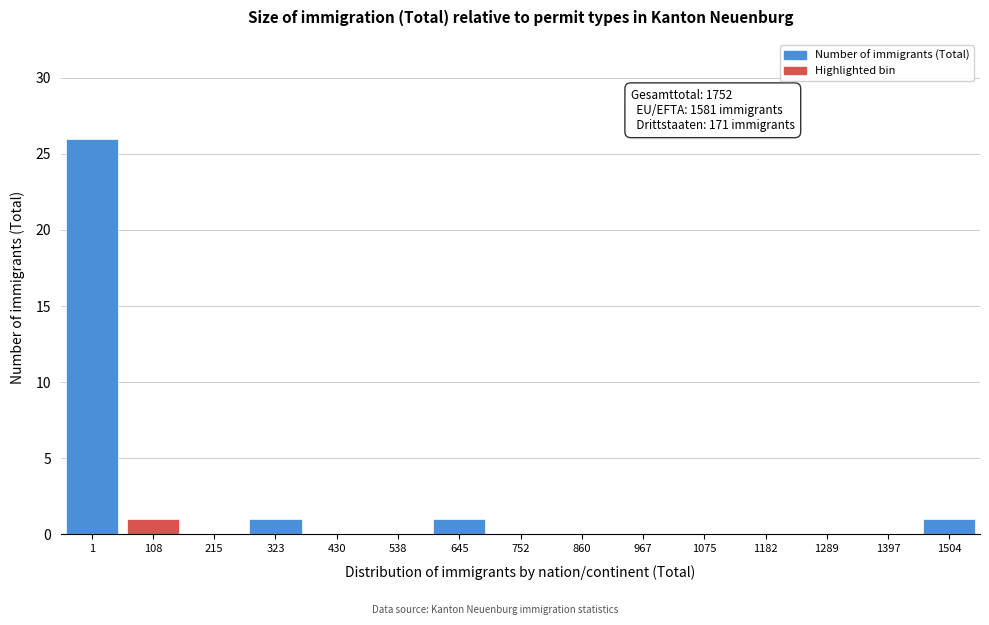

Reading left to right, list all the values displayed in this chart.

1=26	108=1	215=0	323=1	430=0	538=0	645=1	752=0	860=0	967=0	1075=0	1182=0	1289=0	1397=0	1504=1